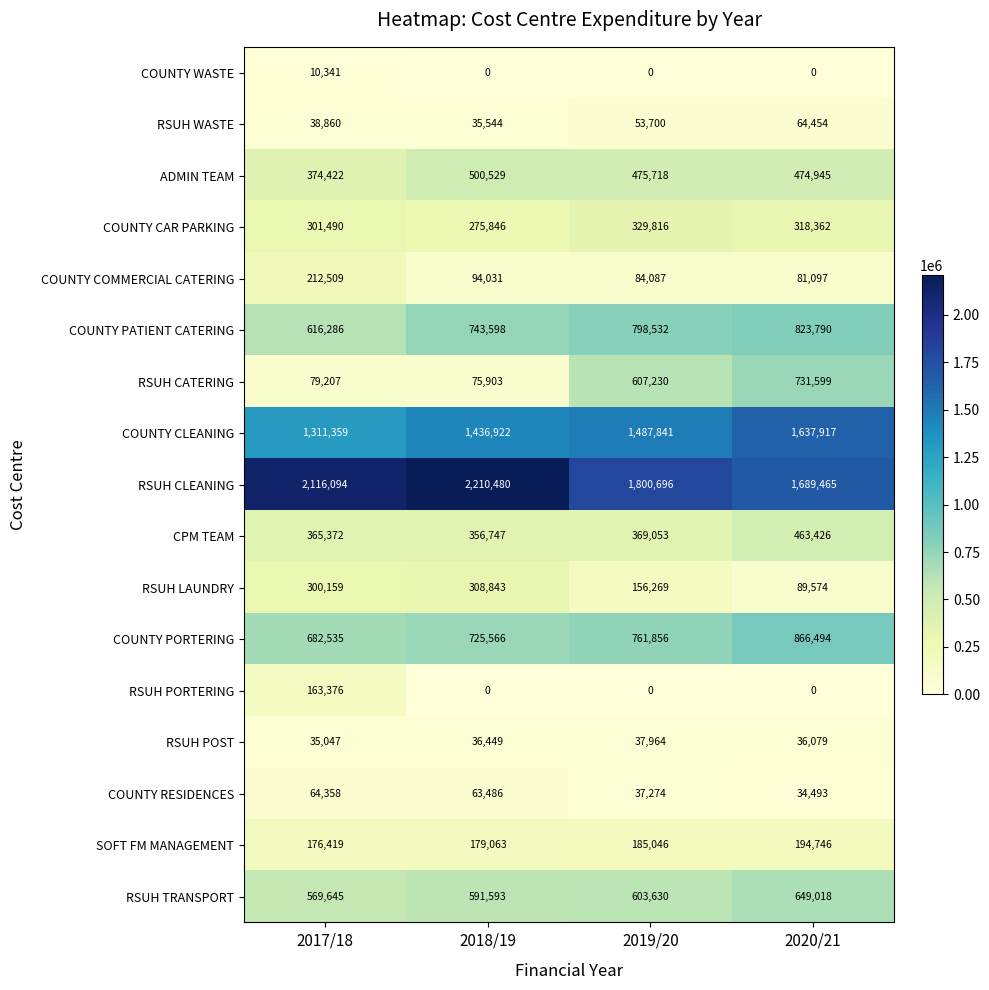

At which category is the sum across all series the highest?

2020/21